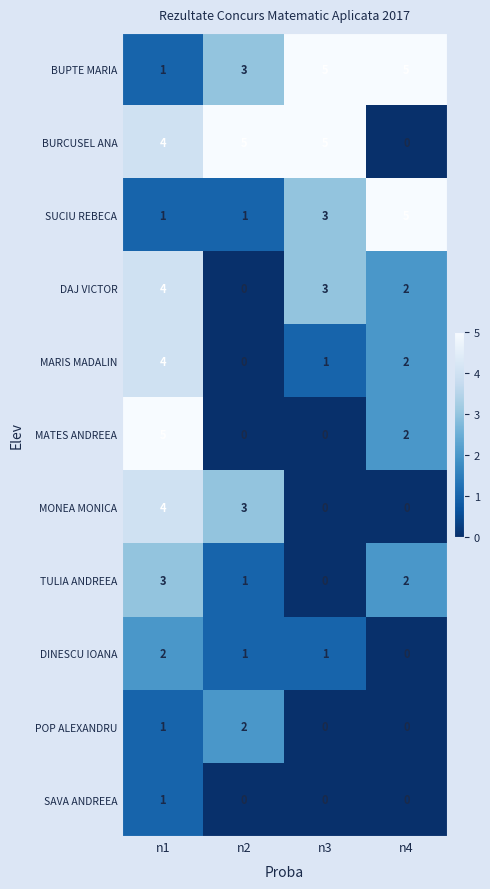

Which series changed the most between n1 and n3?

MATES ANDREEA